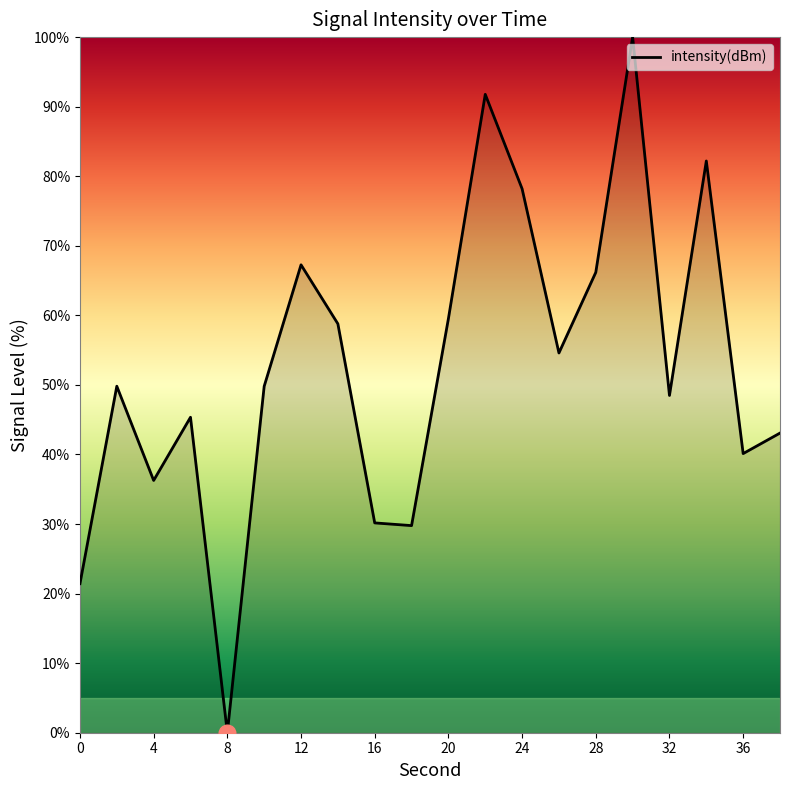

What is the greatest value displayed?

100.0